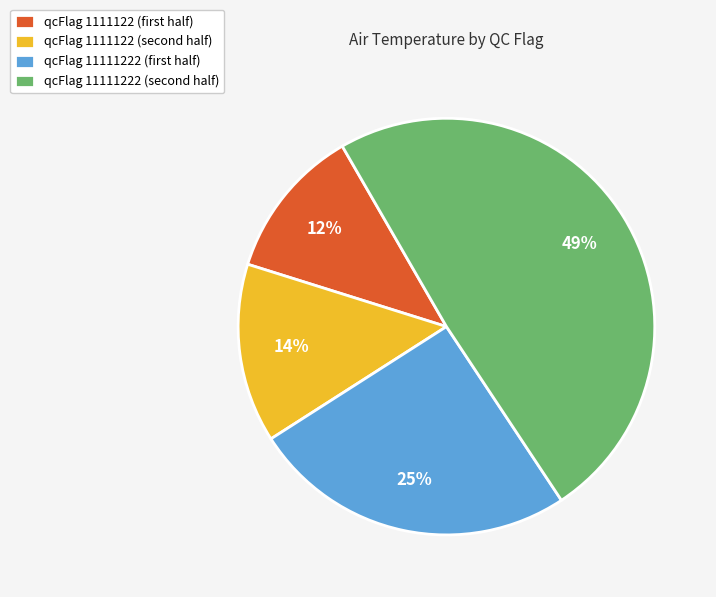

What is the largest slice in the pie chart?

qcFlag 11111222 (second half)